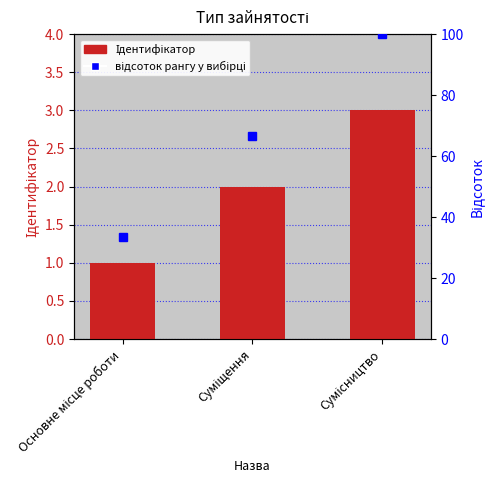

Count the values in the range 1 to 3.

3